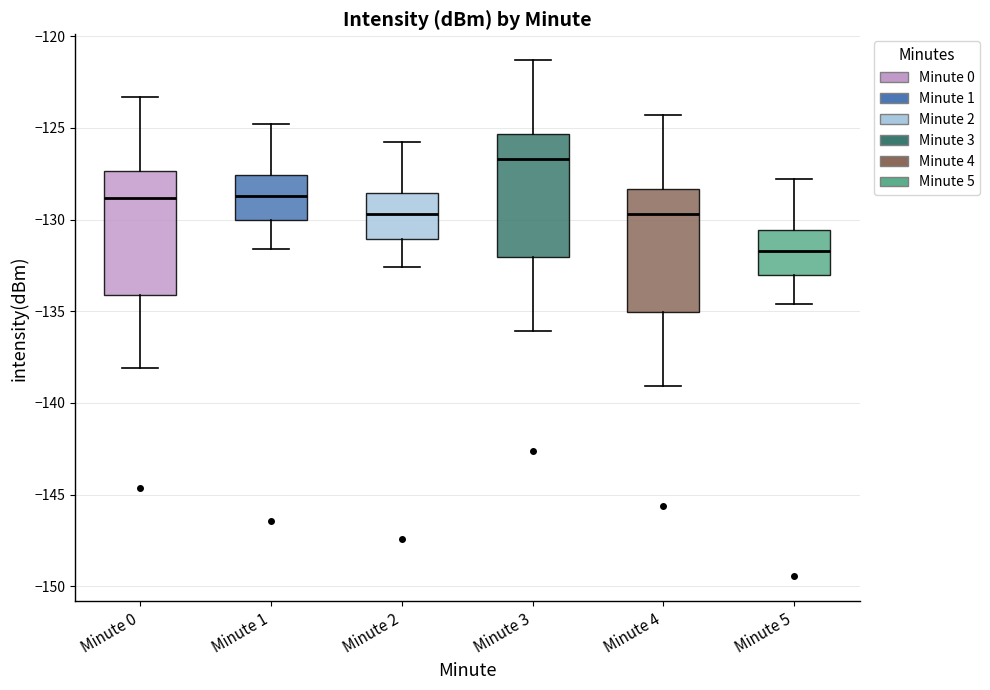

Reading left to right, read every box against the y-axis: the position of its median line, the range the box covers, and the ends of its whiskers. The values are not printed on the chart, so give them approximately, as read against the axis.

Minute 0: median -129.0, box -134.0 to -127.5, whiskers -138.0 to -123.5
Minute 1: median -128.5, box -130.0 to -127.5, whiskers -131.5 to -125.0
Minute 2: median -129.5, box -131.0 to -128.5, whiskers -132.5 to -126.0
Minute 3: median -126.5, box -132.0 to -125.5, whiskers -136.0 to -121.5
Minute 4: median -129.5, box -135.0 to -128.5, whiskers -139.0 to -124.5
Minute 5: median -131.5, box -133.0 to -130.5, whiskers -134.5 to -128.0